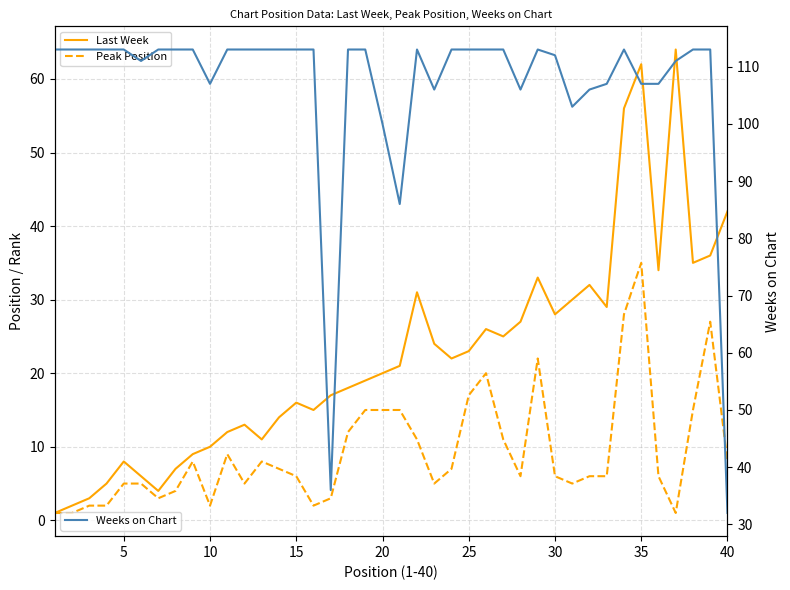

What is the minimum value for Weeks on Chart?

32